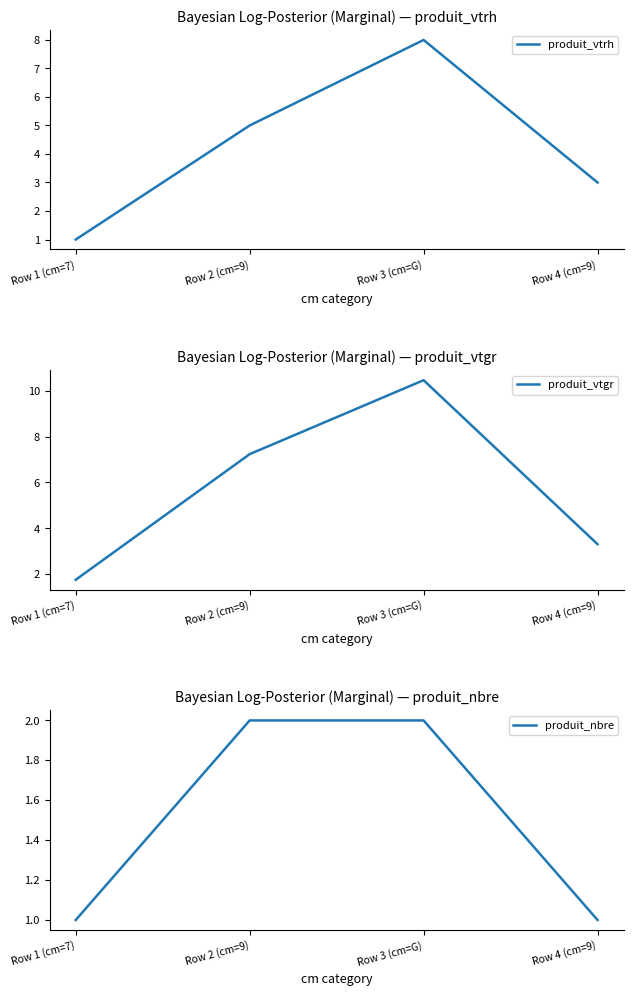

Read the produit_vtgr value at Row 4 (cm=9).

3.3